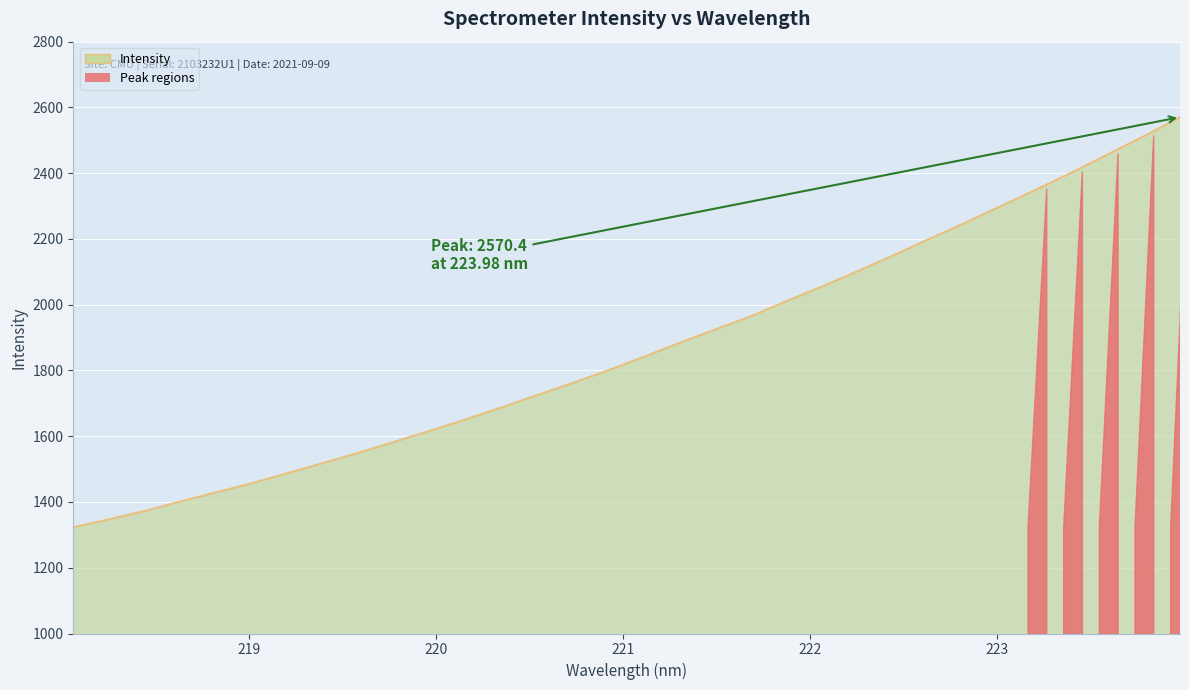

What is the maximum value shown in the chart?

2570.4